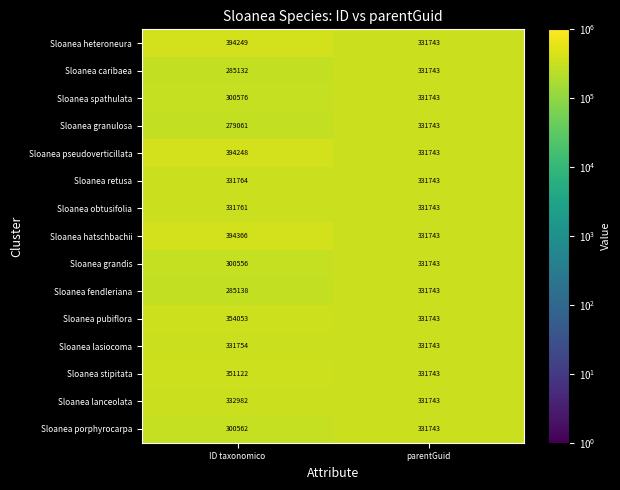

Reading left to right, extract all data points from this chart.

Sloanea heteroneura: ID taxonomico=394249	parentGuid=331743
Sloanea caribaea: ID taxonomico=285132	parentGuid=331743
Sloanea spathulata: ID taxonomico=300576	parentGuid=331743
Sloanea granulosa: ID taxonomico=279061	parentGuid=331743
Sloanea pseudoverticillata: ID taxonomico=394248	parentGuid=331743
Sloanea retusa: ID taxonomico=331764	parentGuid=331743
Sloanea obtusifolia: ID taxonomico=331761	parentGuid=331743
Sloanea hatschbachii: ID taxonomico=394366	parentGuid=331743
Sloanea grandis: ID taxonomico=300556	parentGuid=331743
Sloanea fendleriana: ID taxonomico=285138	parentGuid=331743
Sloanea pubiflora: ID taxonomico=354053	parentGuid=331743
Sloanea lasiocoma: ID taxonomico=331754	parentGuid=331743
Sloanea stipitata: ID taxonomico=351122	parentGuid=331743
Sloanea lanceolata: ID taxonomico=332982	parentGuid=331743
Sloanea porphyrocarpa: ID taxonomico=300562	parentGuid=331743